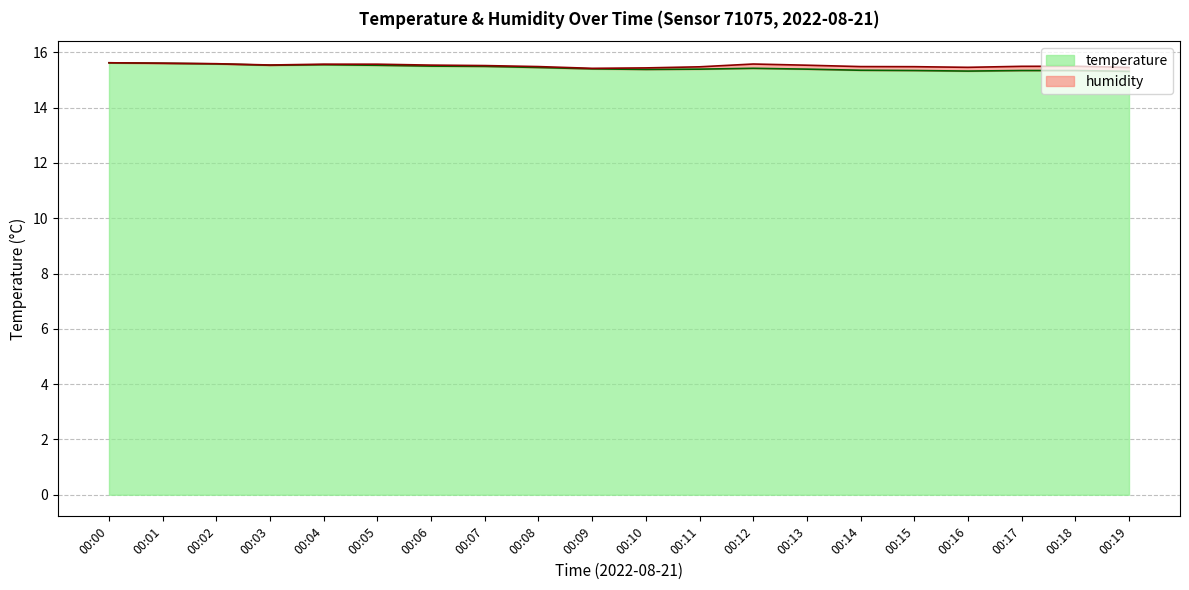

Reading left to right, list all the values displayed in this chart.

15.6	15.6	15.6	15.5	15.6	15.5	15.5	15.5	15.4	15.4	15.4	15.4	15.4	15.4	15.3	15.3	15.3	15.3	15.3	15.3